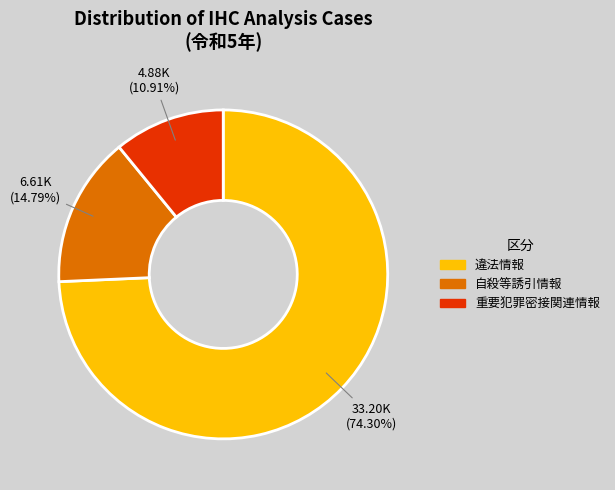

How many slices are in this pie chart?

3